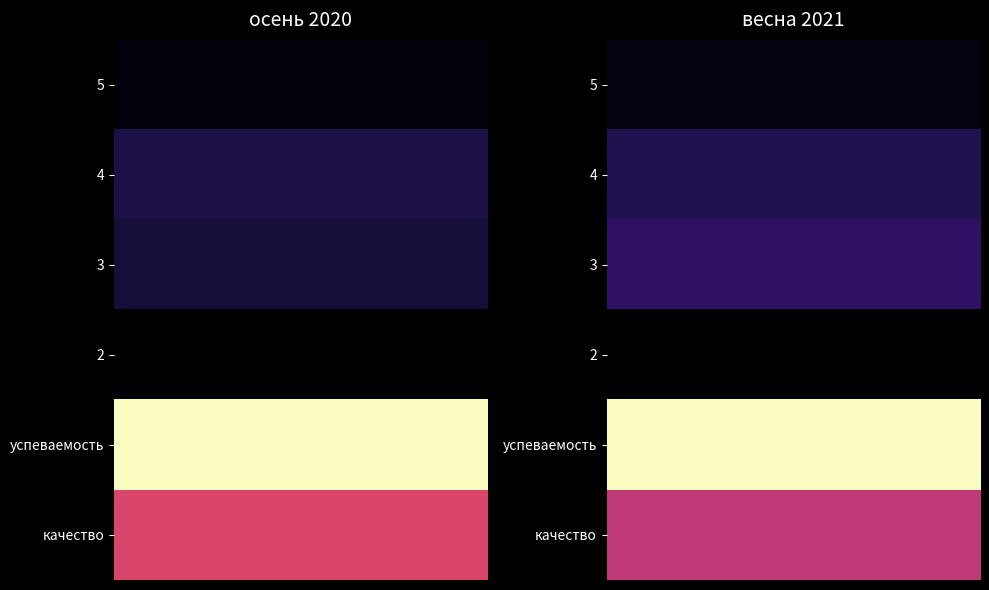

Which series has the largest total across all categories?

успеваемость